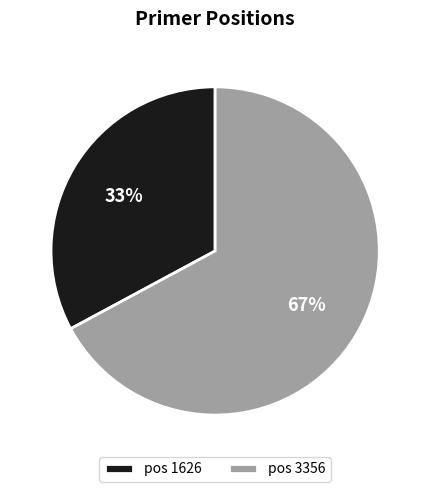

Approximately how many times larger is the value at pos 3356 compared to pos 1626?

2.0